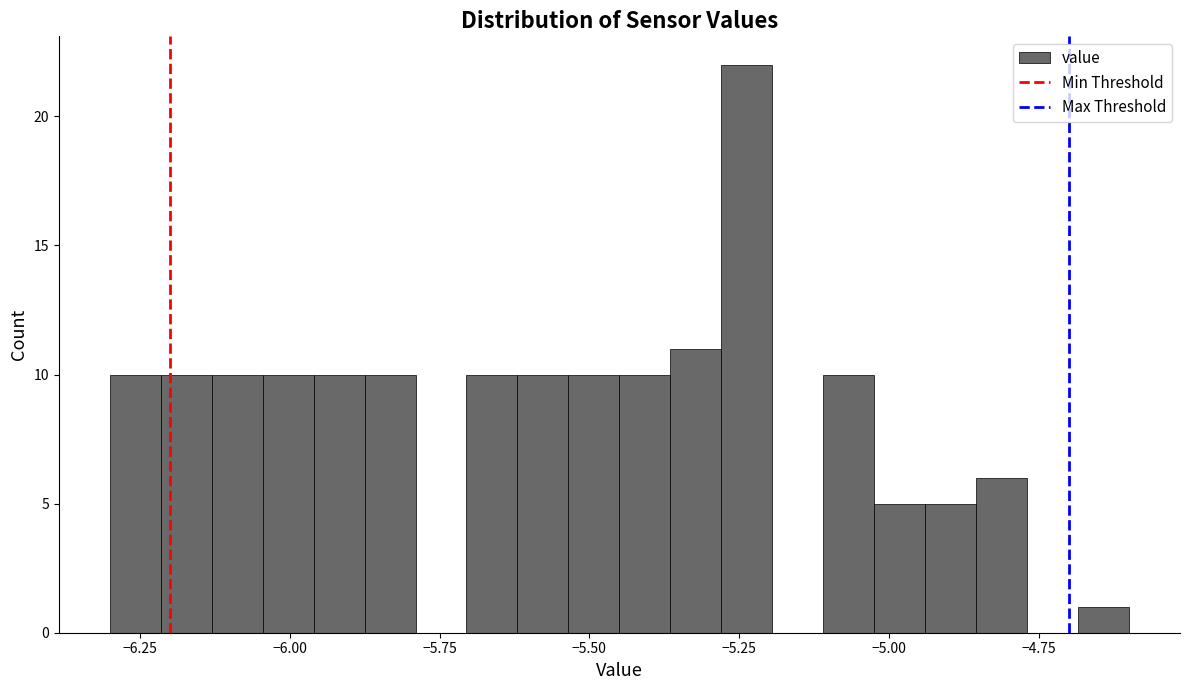

Read against the x-axis, roughly where is the centre of the tallest bar?

-5.25